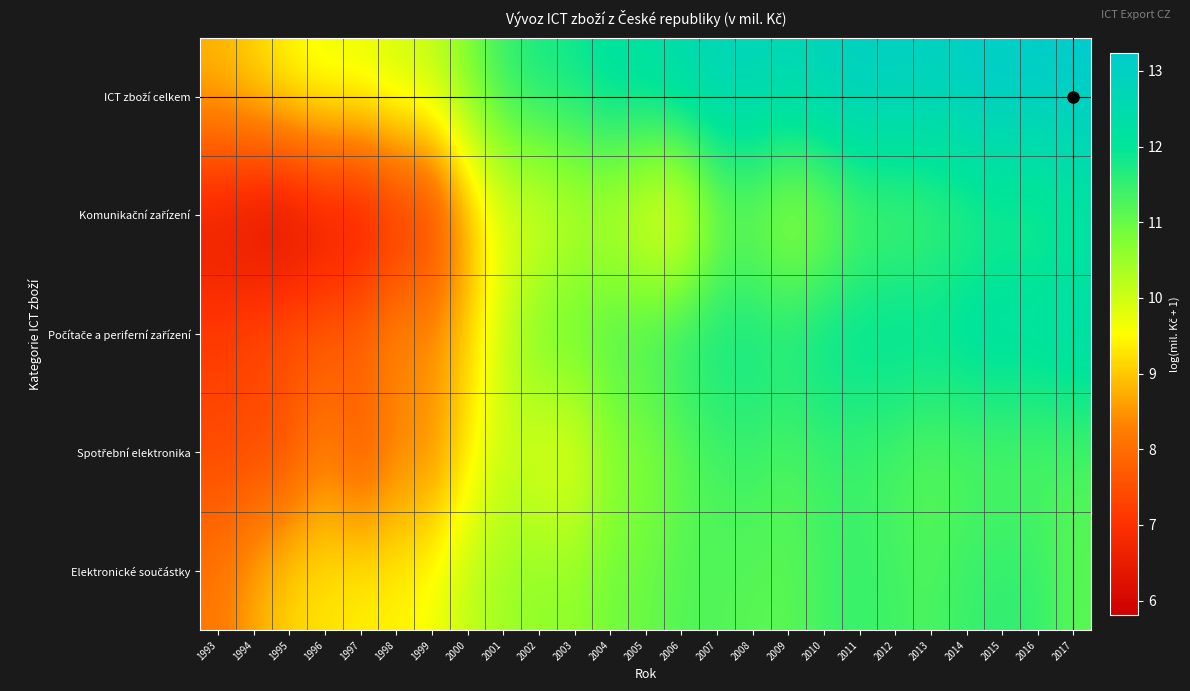

How many categories are shown in the chart?

25